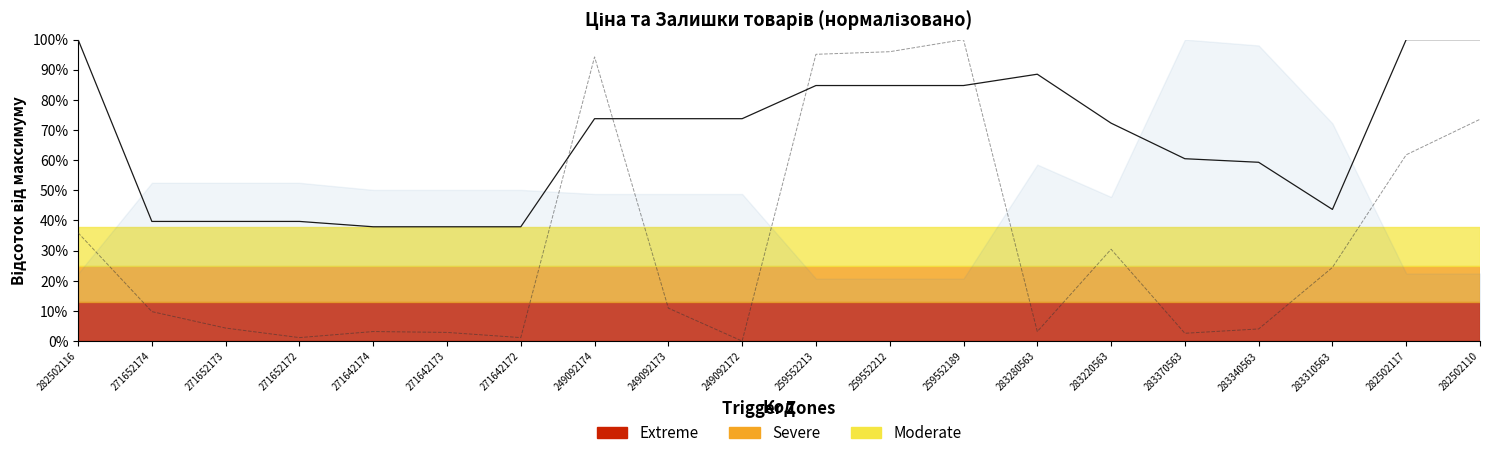

Rank the categories by Залишок value from lowest to highest.

249092172, 271652172, 271642172, 283370563, 271642173, 271642174, 283280563, 283340563, 271652173, 271652174, 249092173, 283310563, 283220563, 282502116, 282502117, 282502110, 249092174, 259552213, 259552212, 259552189